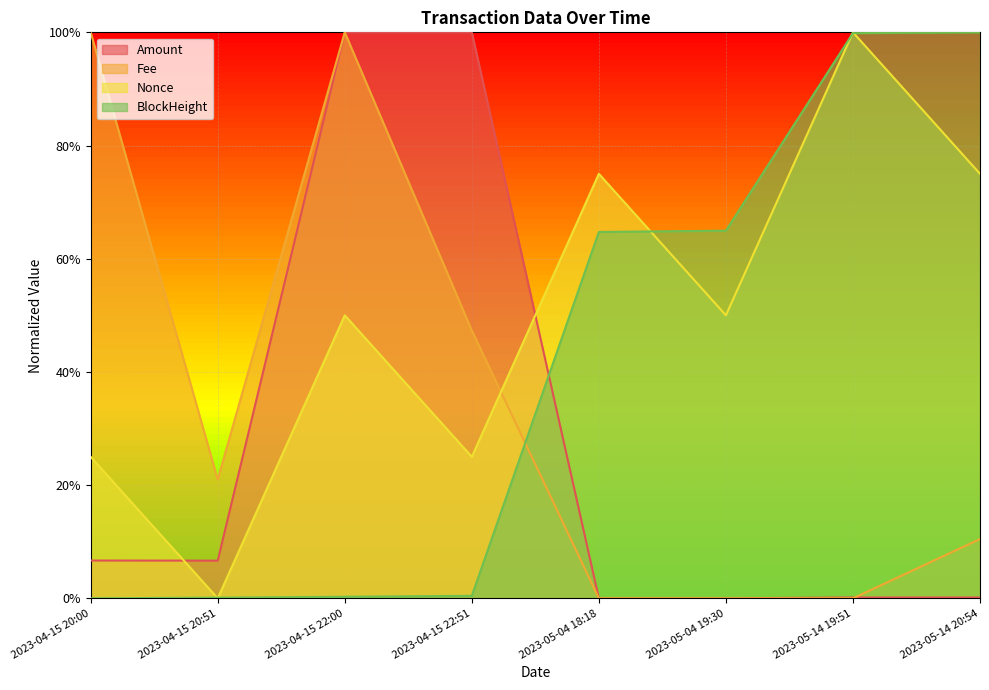

Rank the series by their average value, from lowest to highest.

Amount, Fee, BlockHeight, Nonce